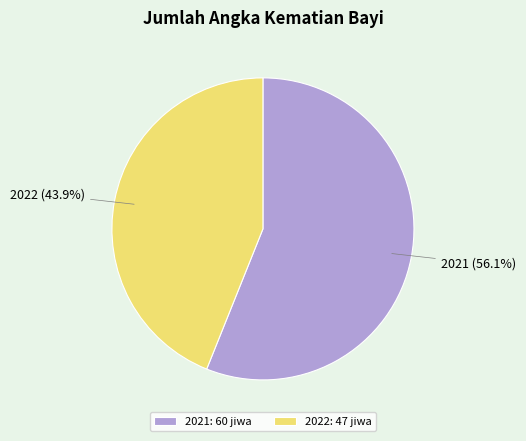

Combined, do 2022 and 2021 account for over 50%?

Yes